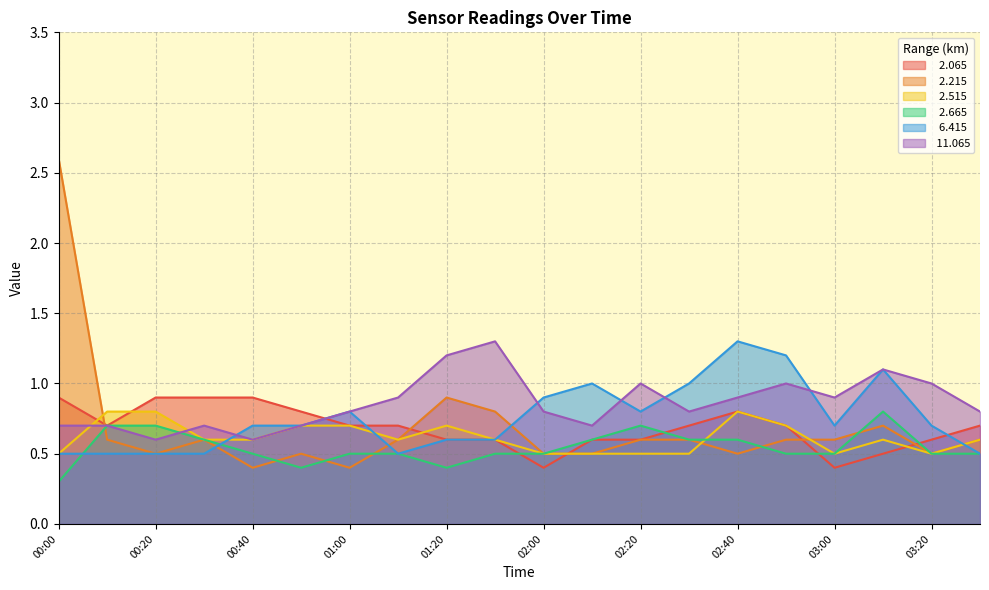

Which series ends up on top after the final intersection of   2.665 and   2.515?

  2.515